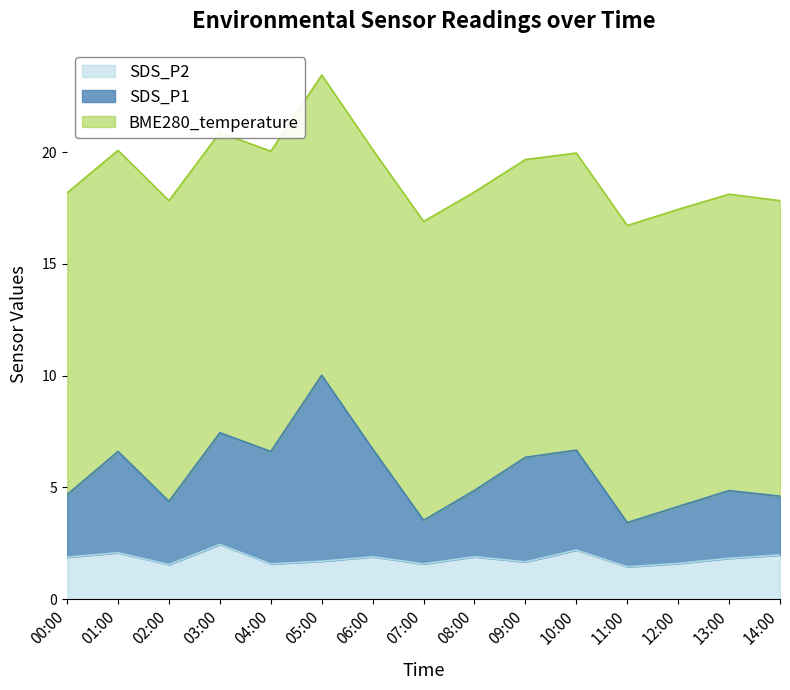

What is the average value of the SDS_P2 series?

1.8